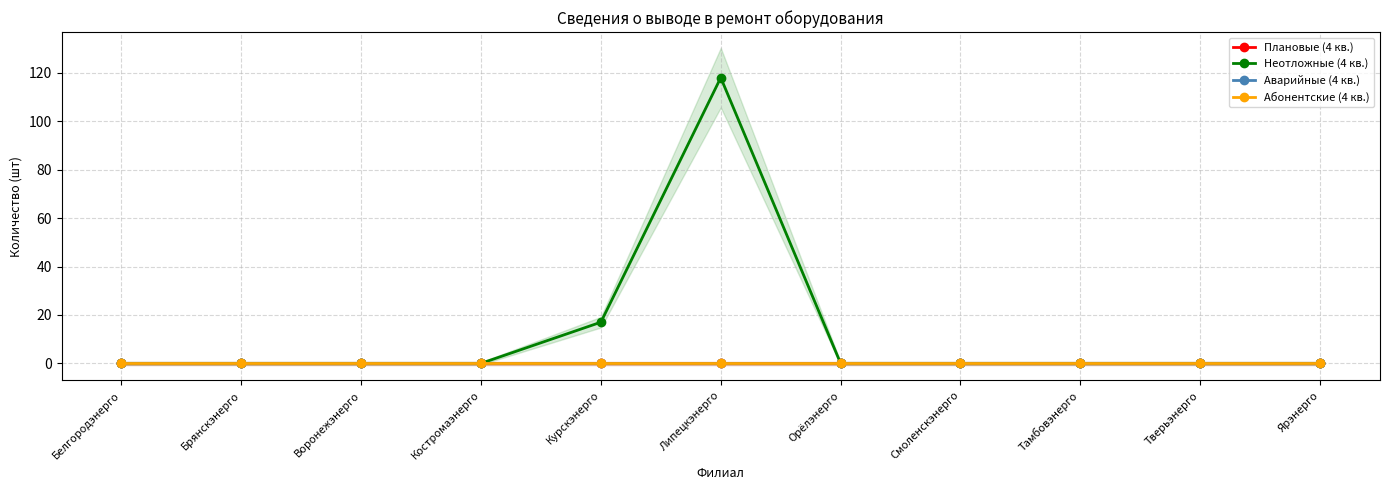

True or false: Аварийные (4 кв.) has more than 1 points higher than both neighbors.

False